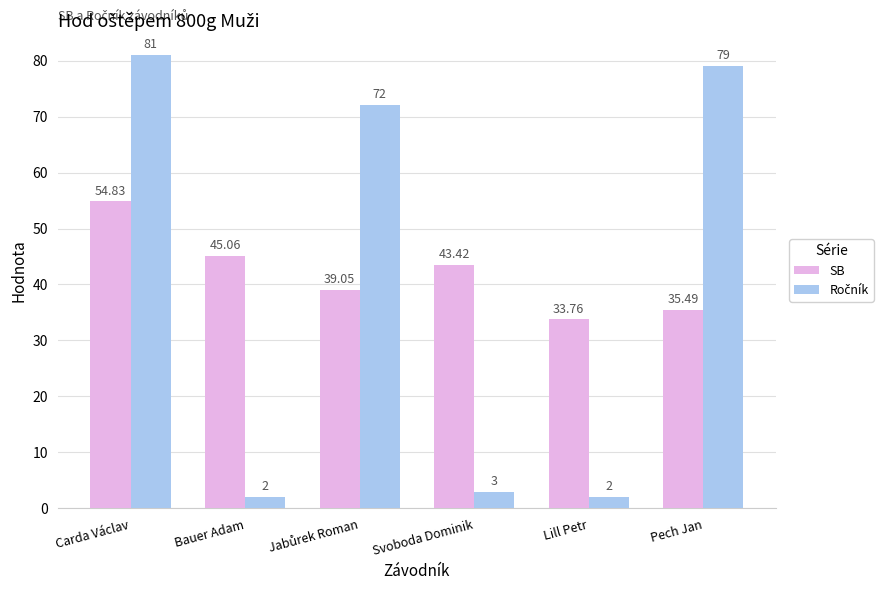

At which label is SB closest to 44?

Svoboda Dominik